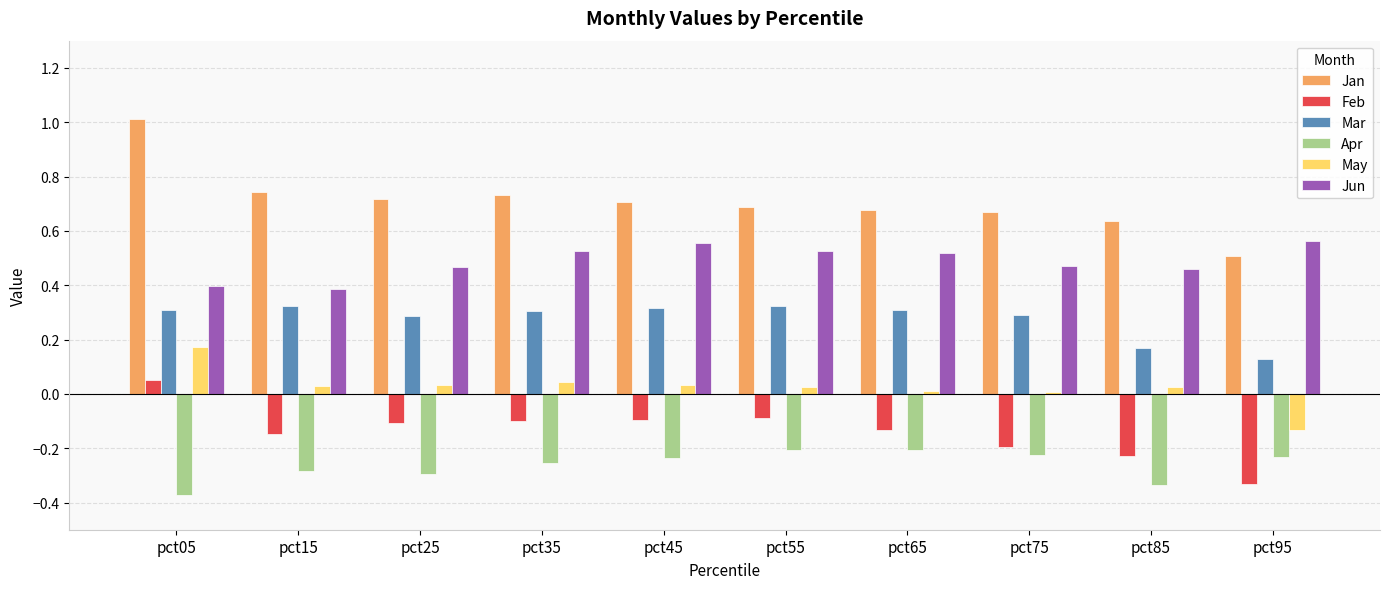

Is it true that Feb equals -0.0 at pct15?

False